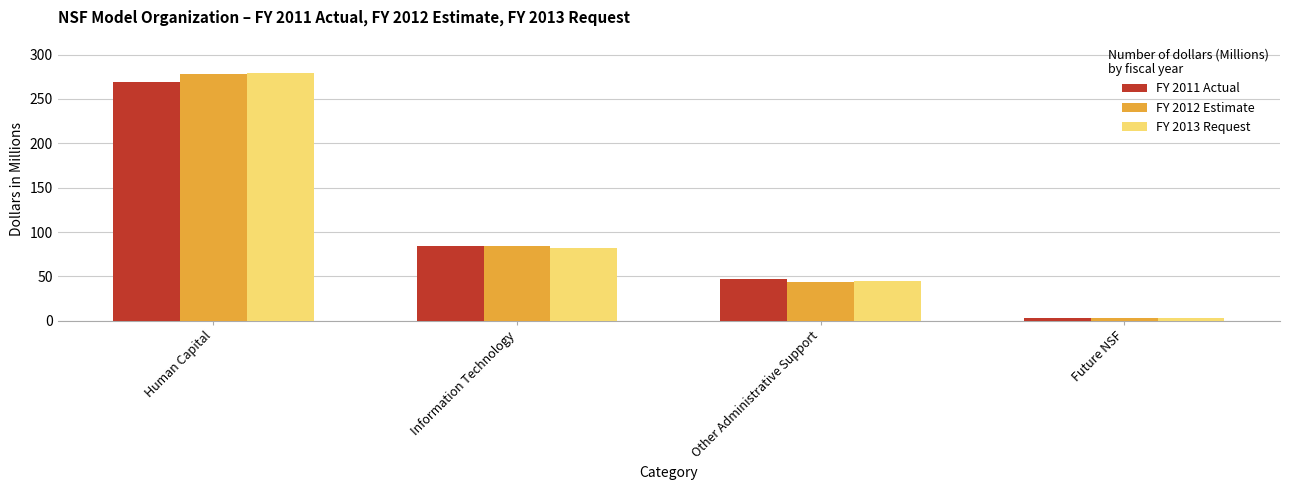

At which category is the sum across all series the highest?

Human Capital